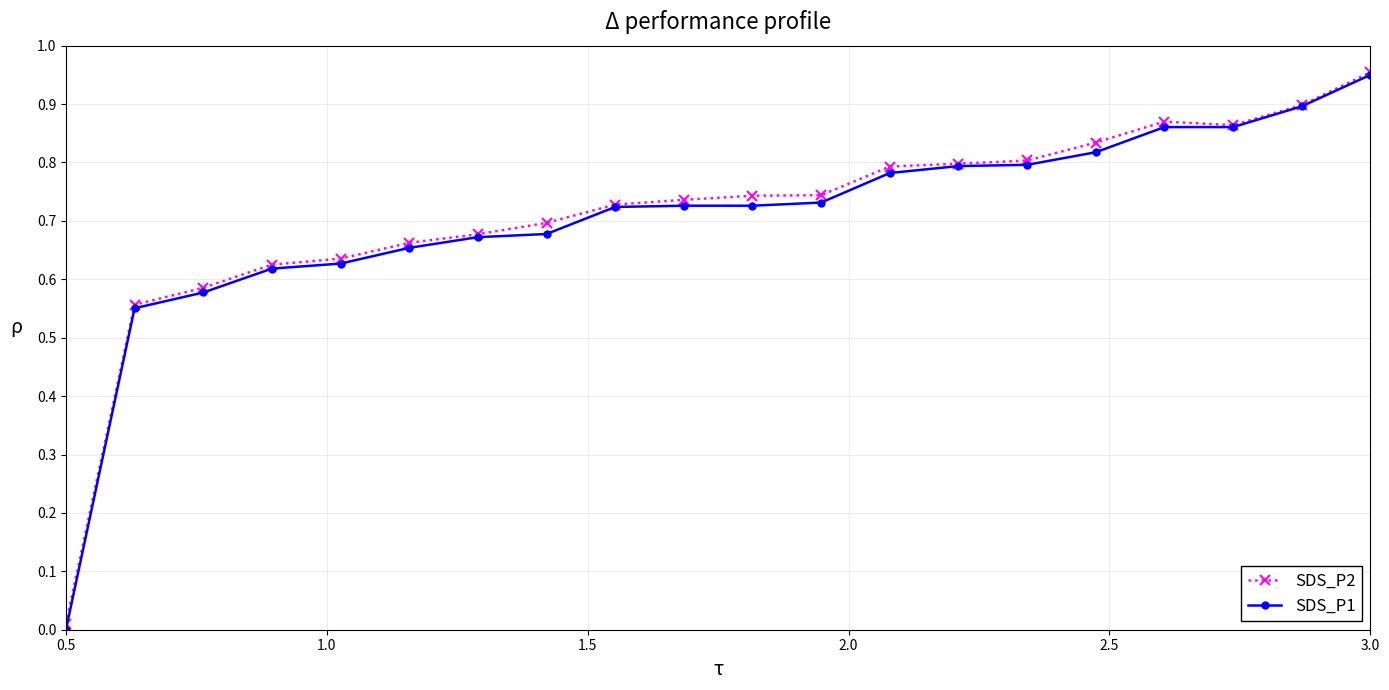

At how many categories does at least one series exceed 0?

20